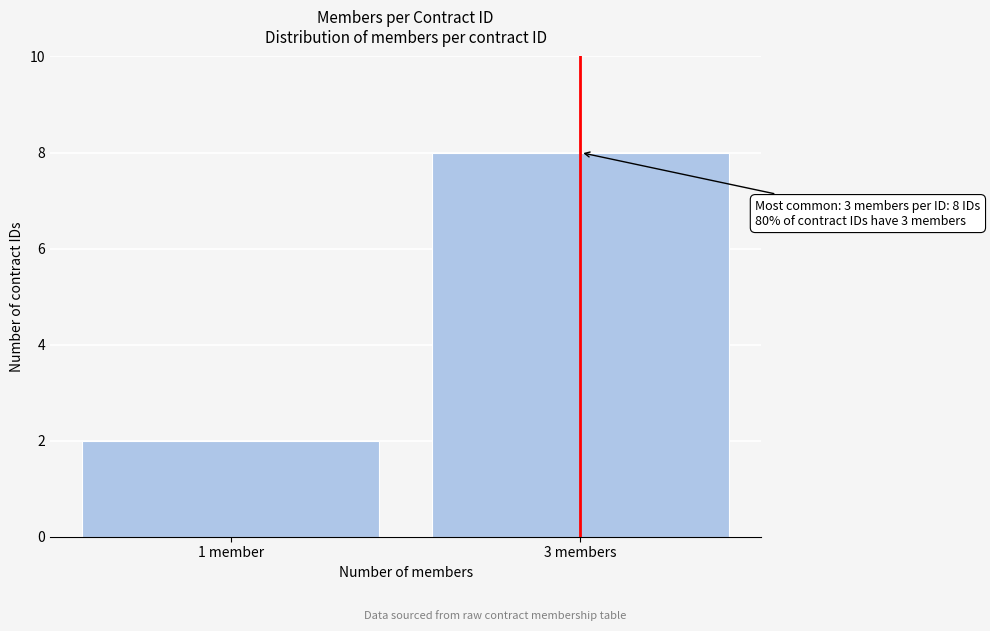

Reading left to right, list all the values displayed in this chart.

1 member=2	3 members=8